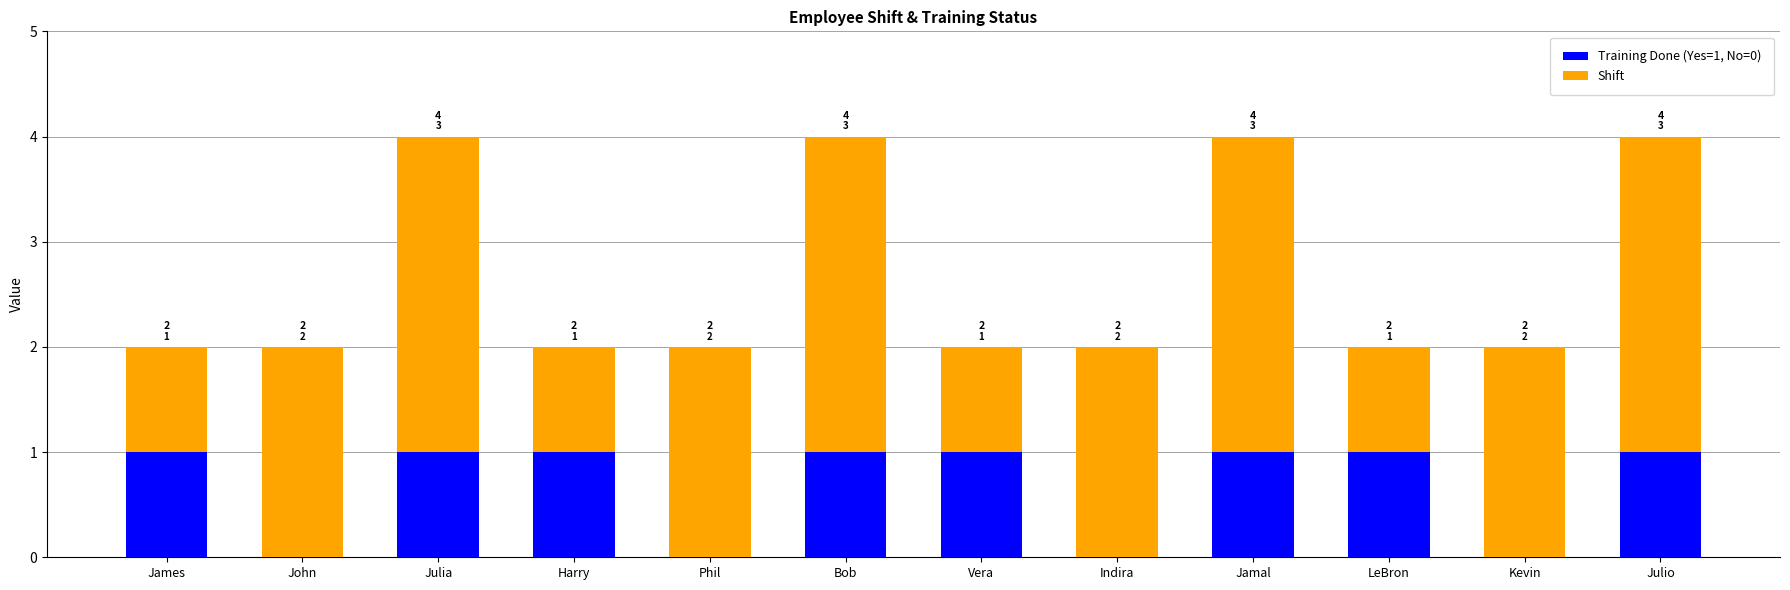

The Training Done (Yes=1, No=0) series shows 0 at Indira. True or false?

True